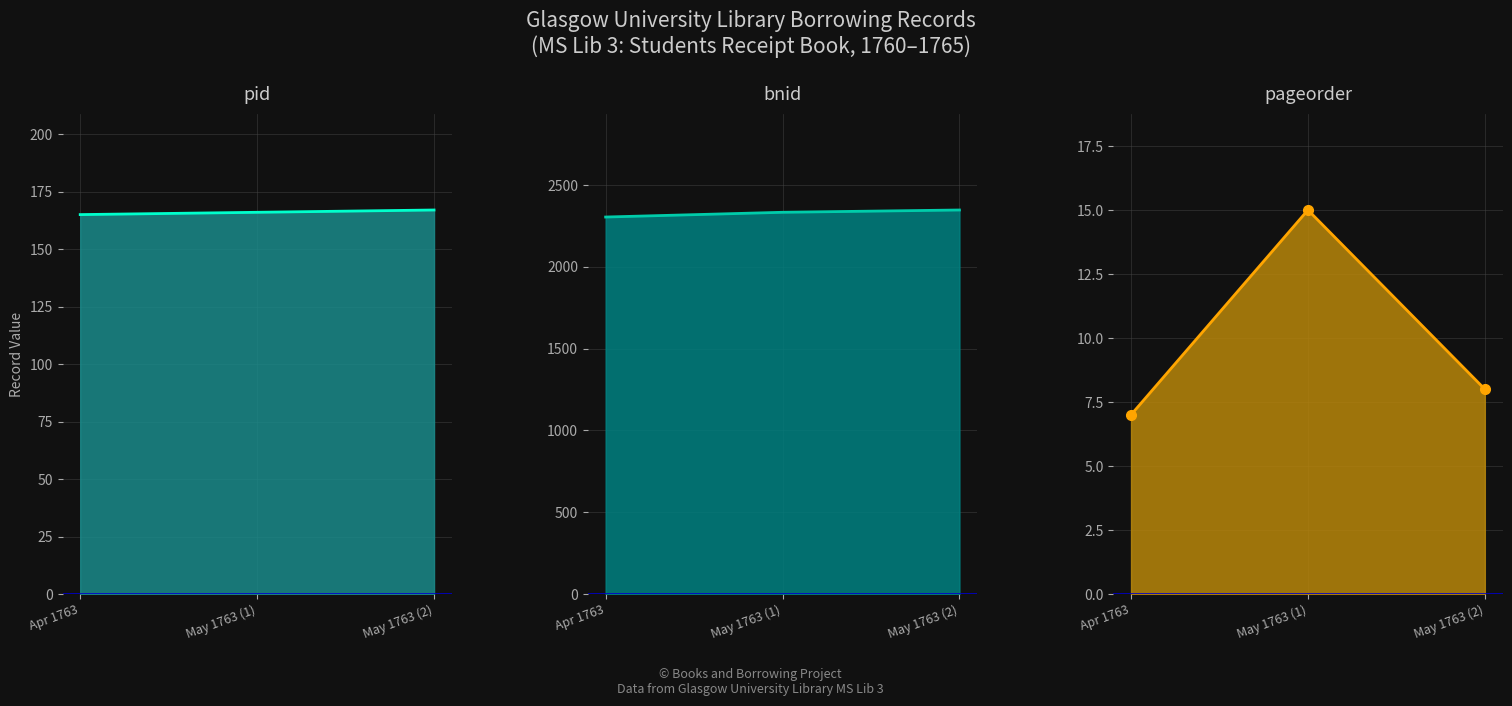

Is it true that pageorder line equals 7 at Apr 1763?

True